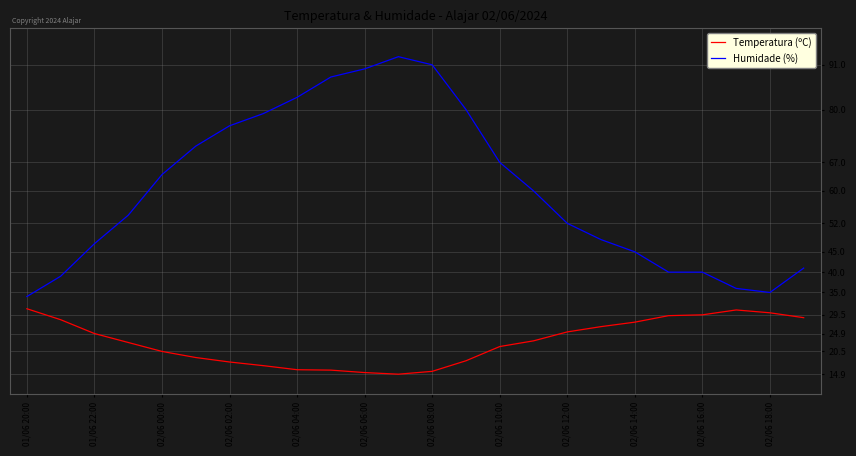

Rank the series by their average value, from lowest to highest.

Temperatura (ºC), Humidade (%)